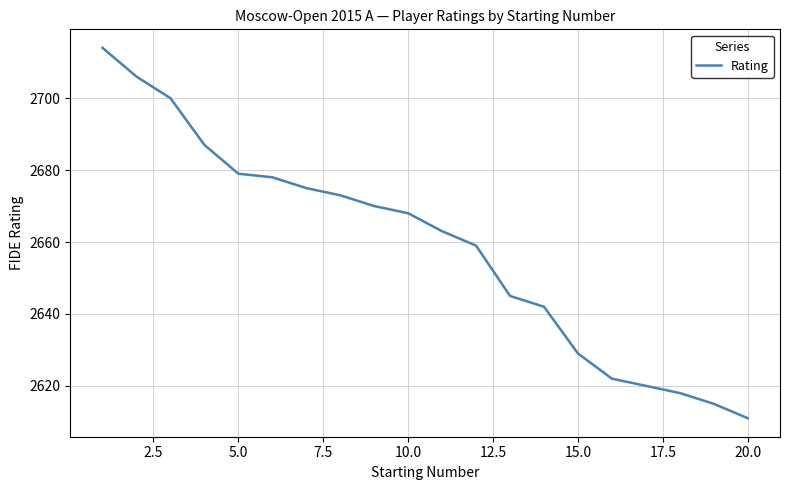

What is the difference between the maximum and minimum values?

103